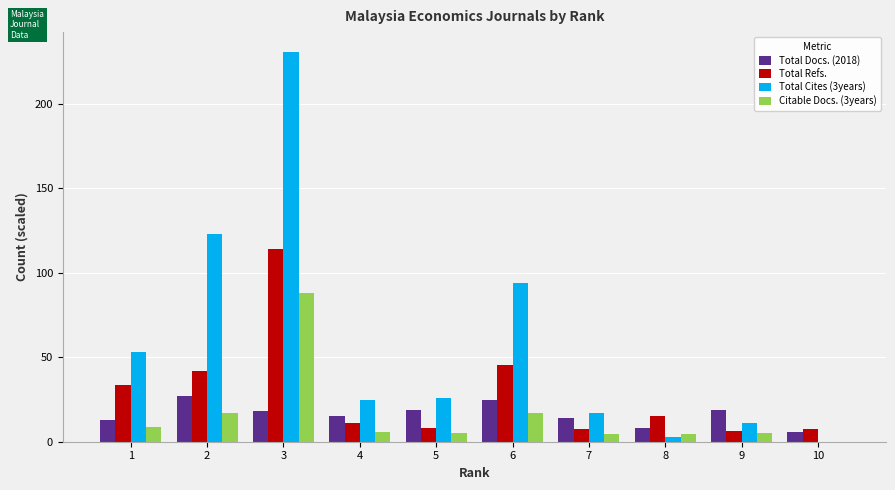

Which label corresponds to the largest value in the chart?

3